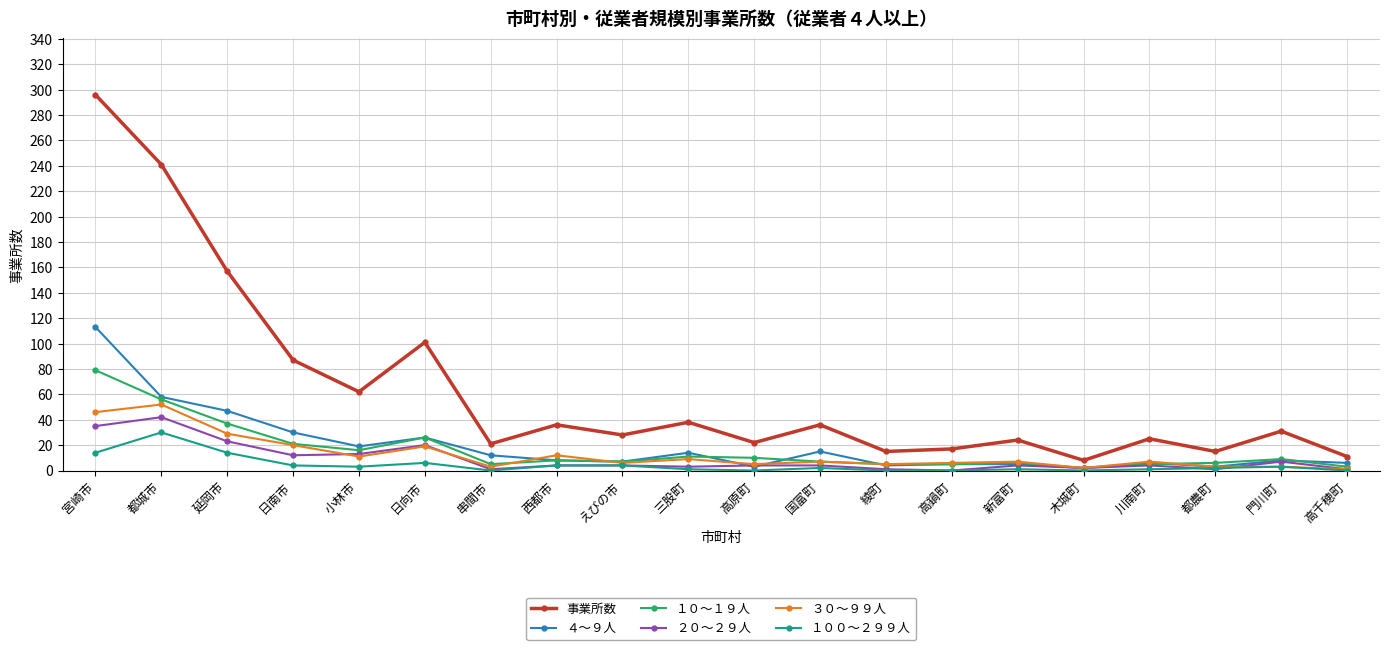

What is the approximate value of ３０～９９人 at 西都市, to the nearest 5?

10